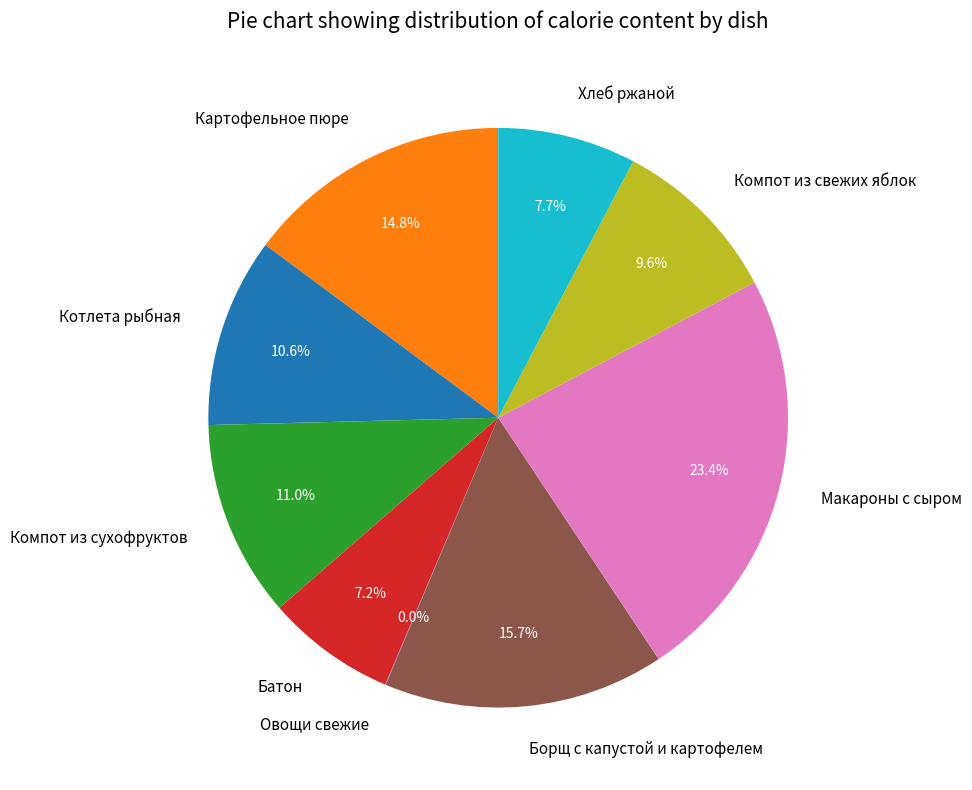

Which category has the biggest portion of the pie?

Макароны с сыром